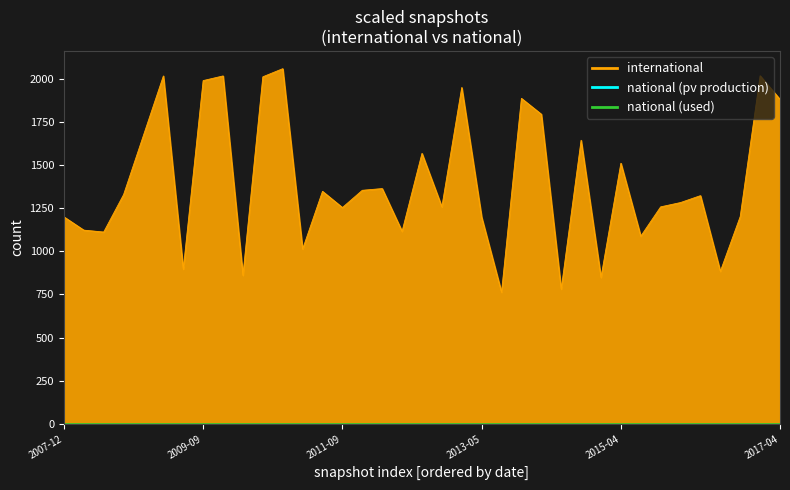

What is the average value?

1402